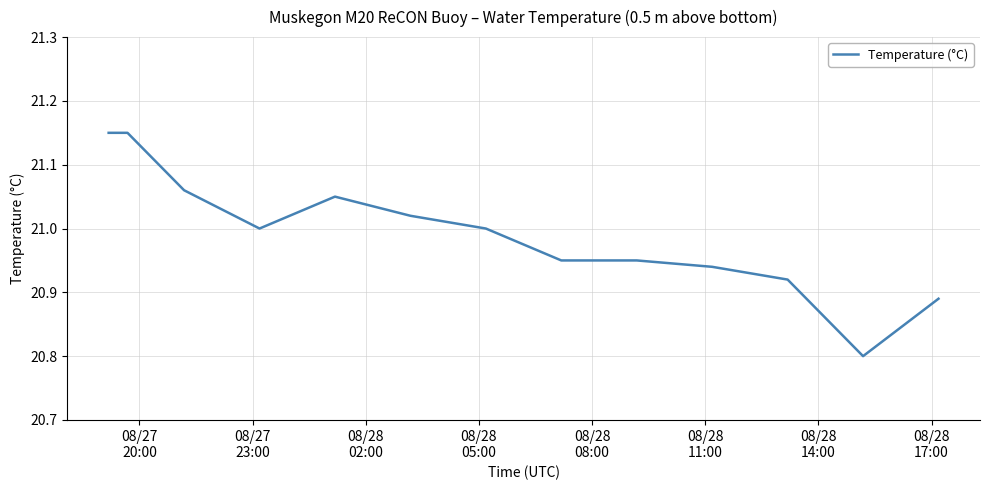

How many categories are shown in the chart?

14